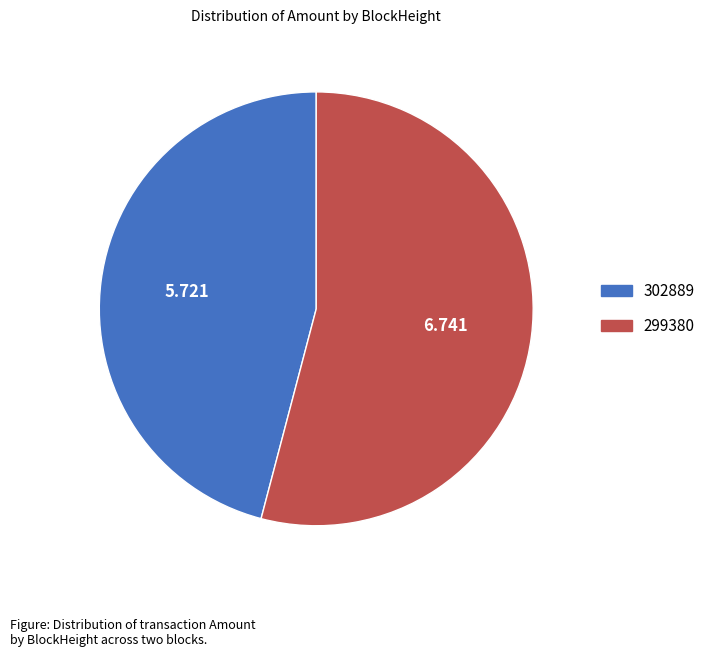

True or false: 302889 accounts for 1% of the total.

False